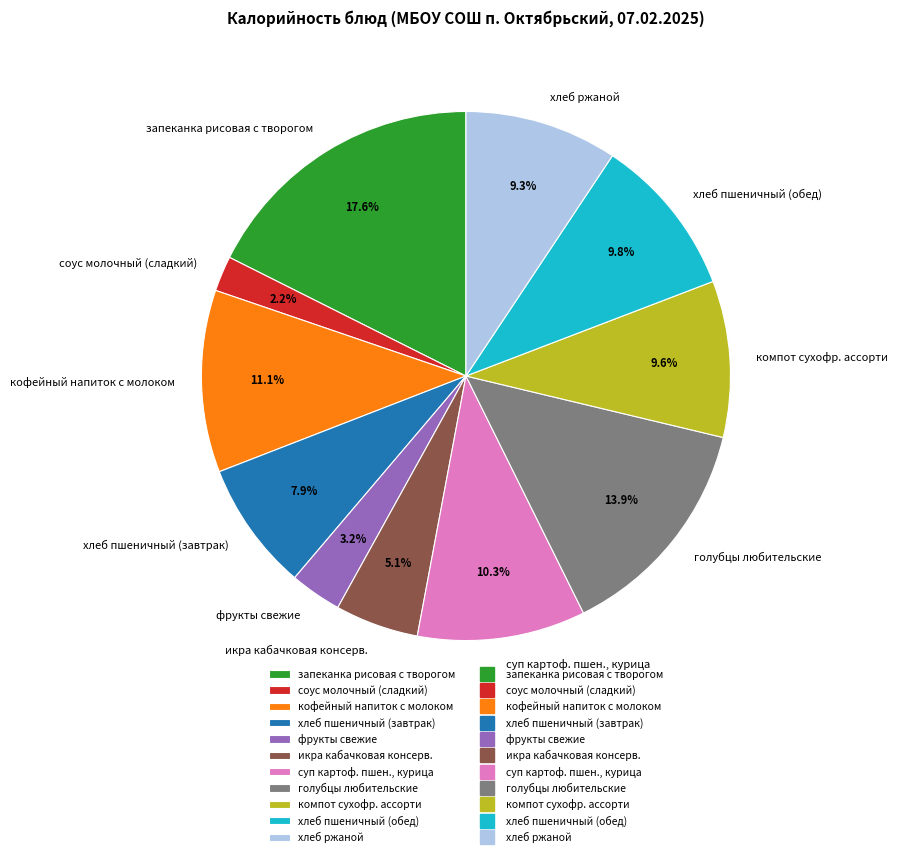

To the nearest percent, what is the average slice percentage?

9%